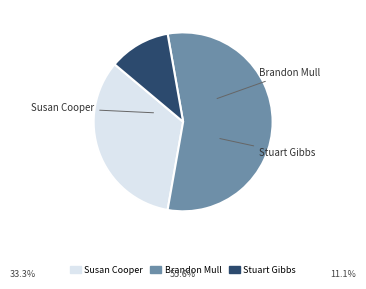

Does any single category account for the majority?

Yes